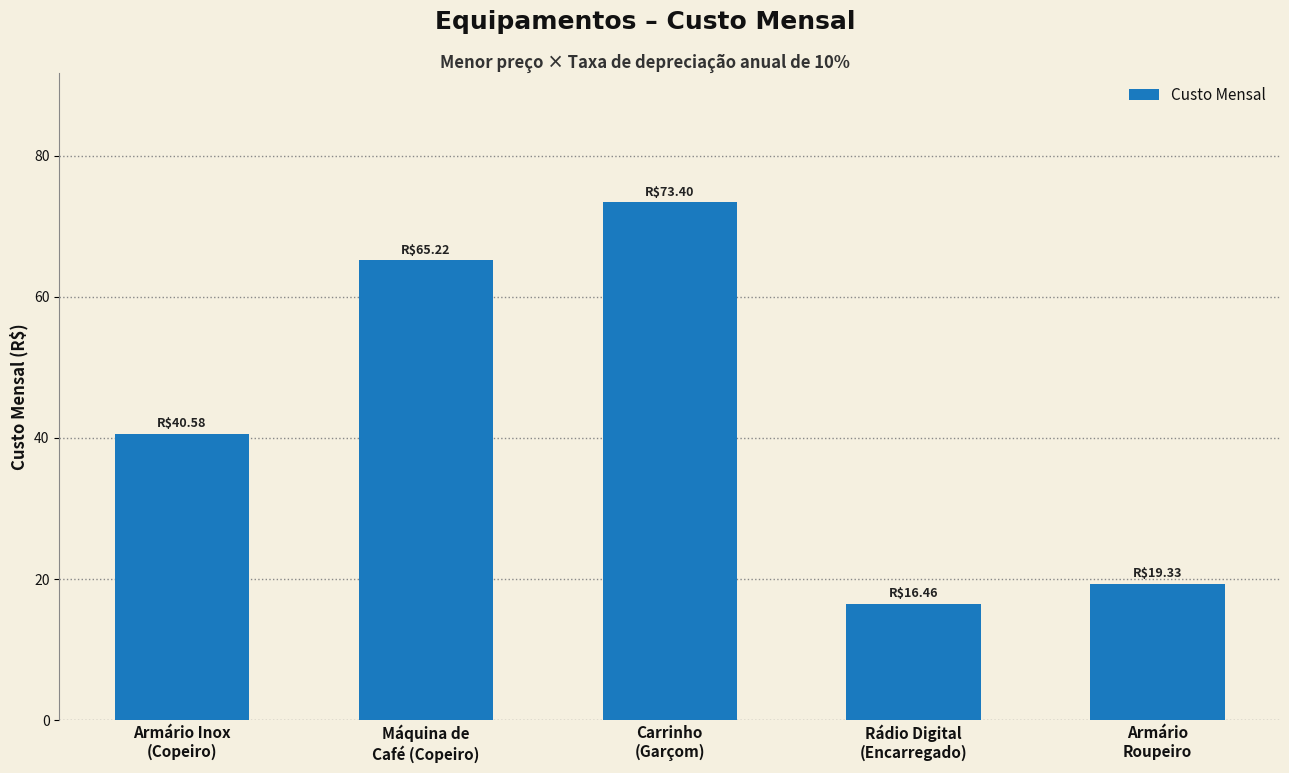

What is the difference between the maximum and minimum values?

56.9